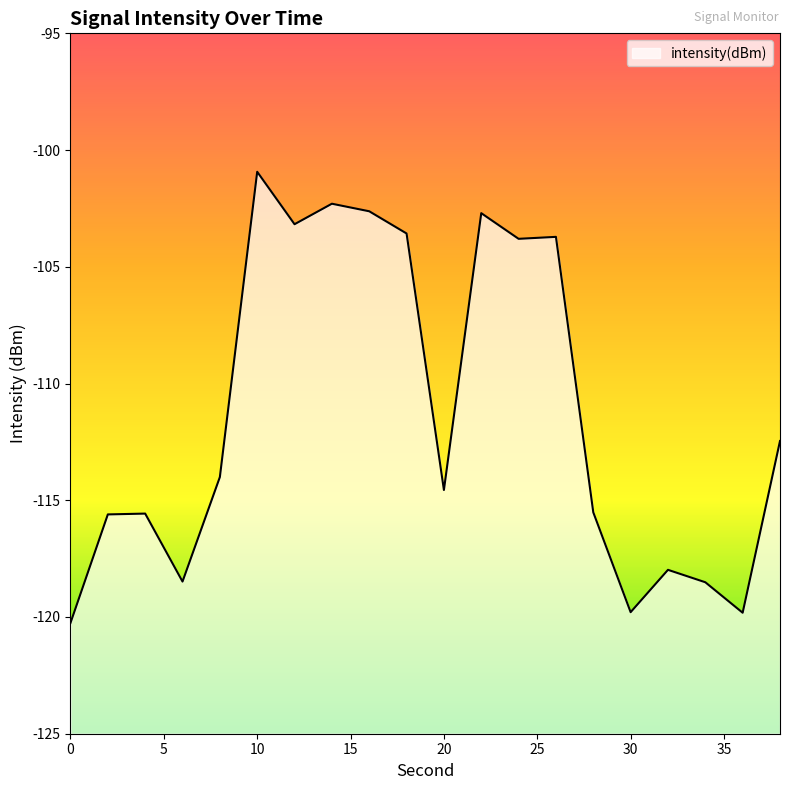

At which category does the data reach its first local valley?

6